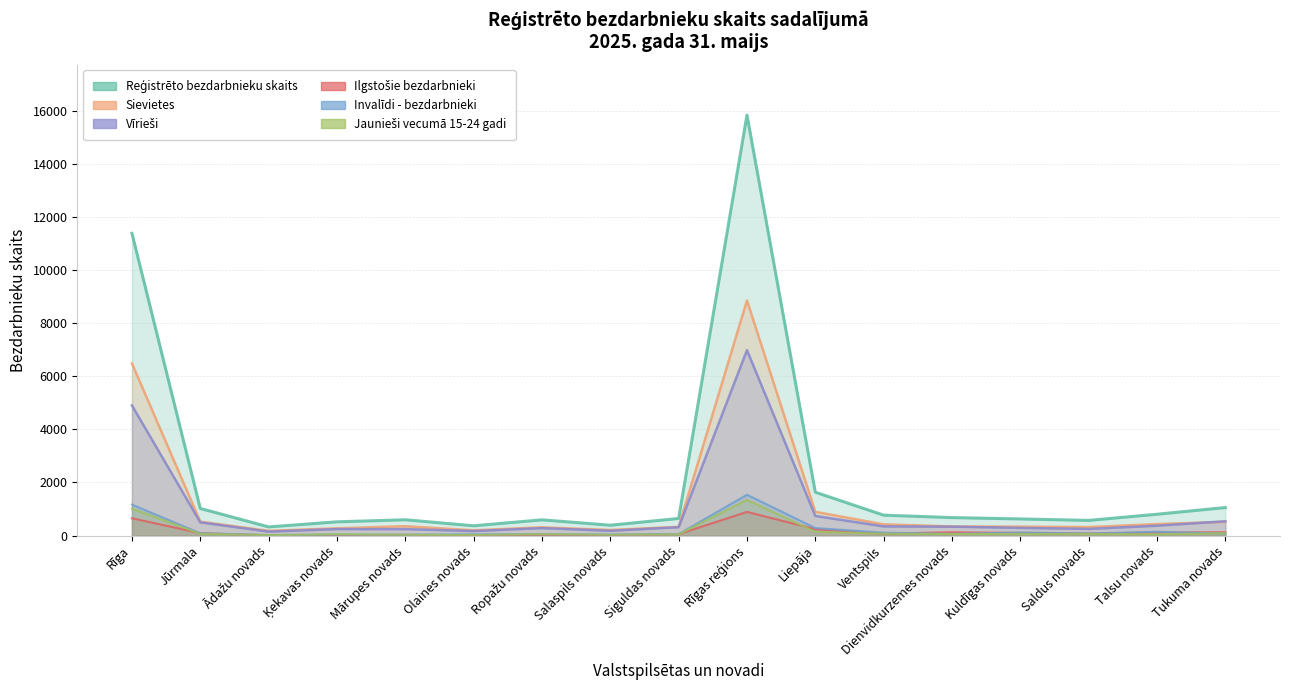

The value of Sievietes at Rīgas reģions is 8855. True or false?

True